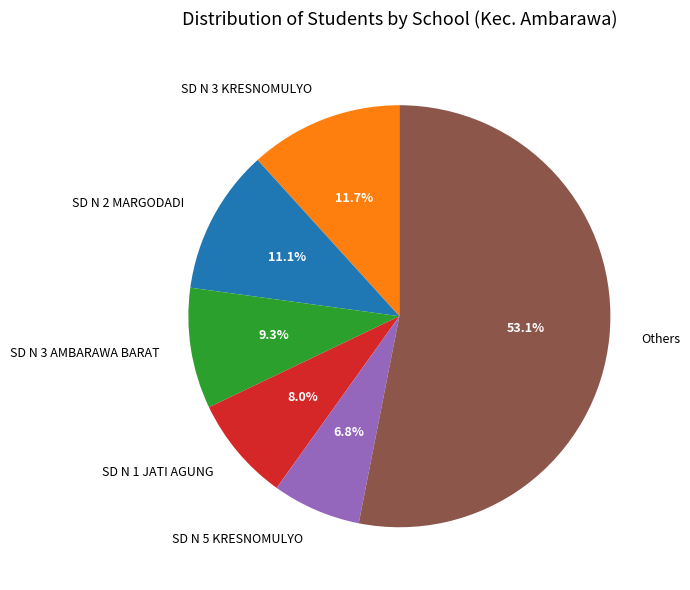

Count the number of slices in the pie.

6